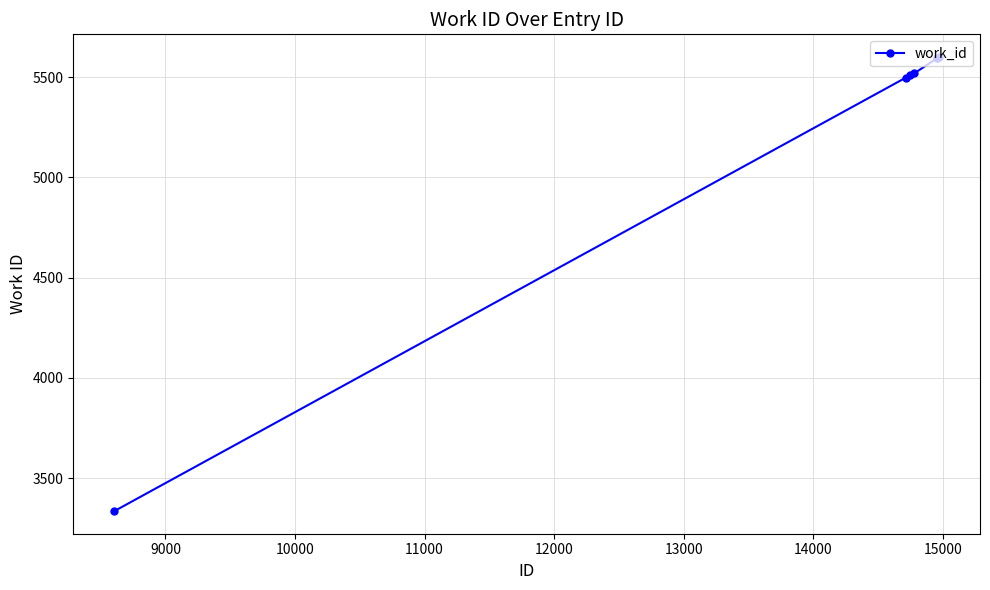

What is the value of the 1st point from the left?

3336